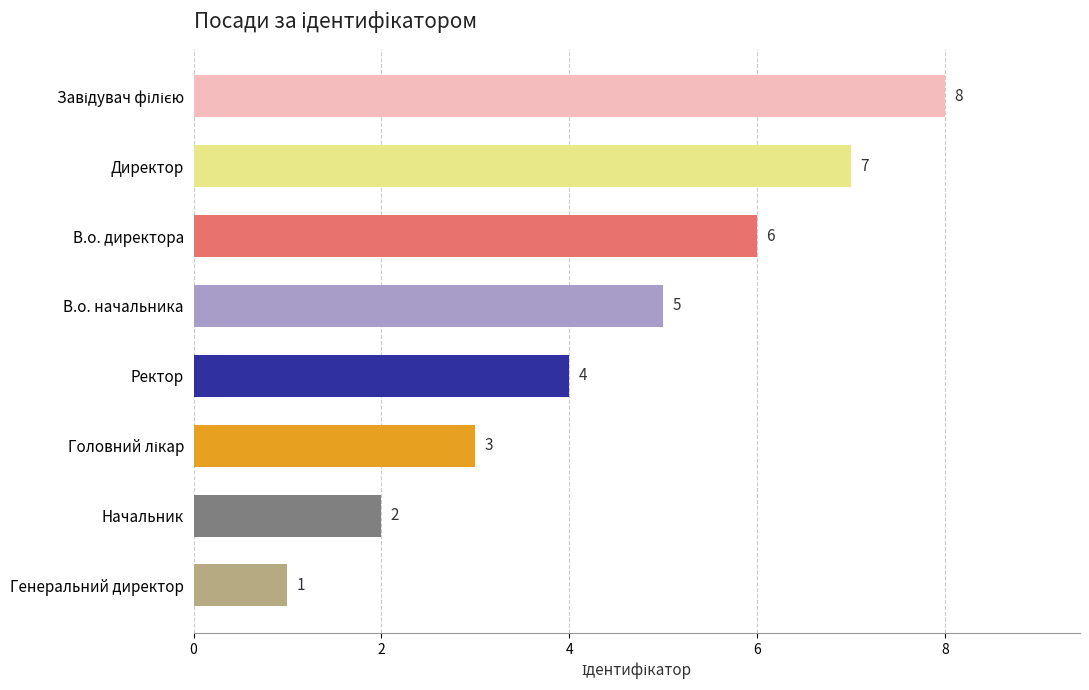

Where is the data nearest to the value 4?

Ректор